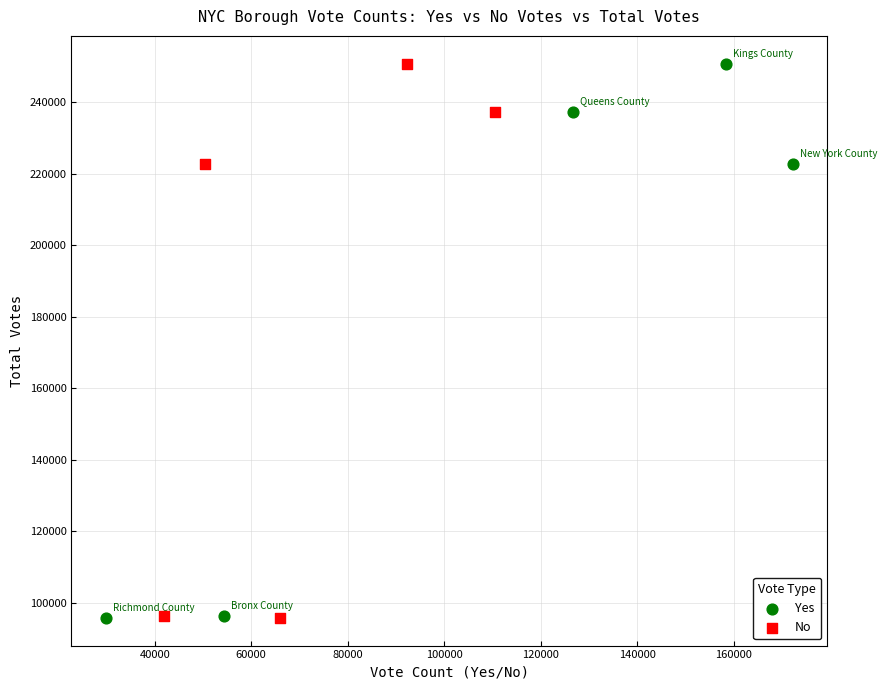

What are all the series names shown in the legend?

Yes, No